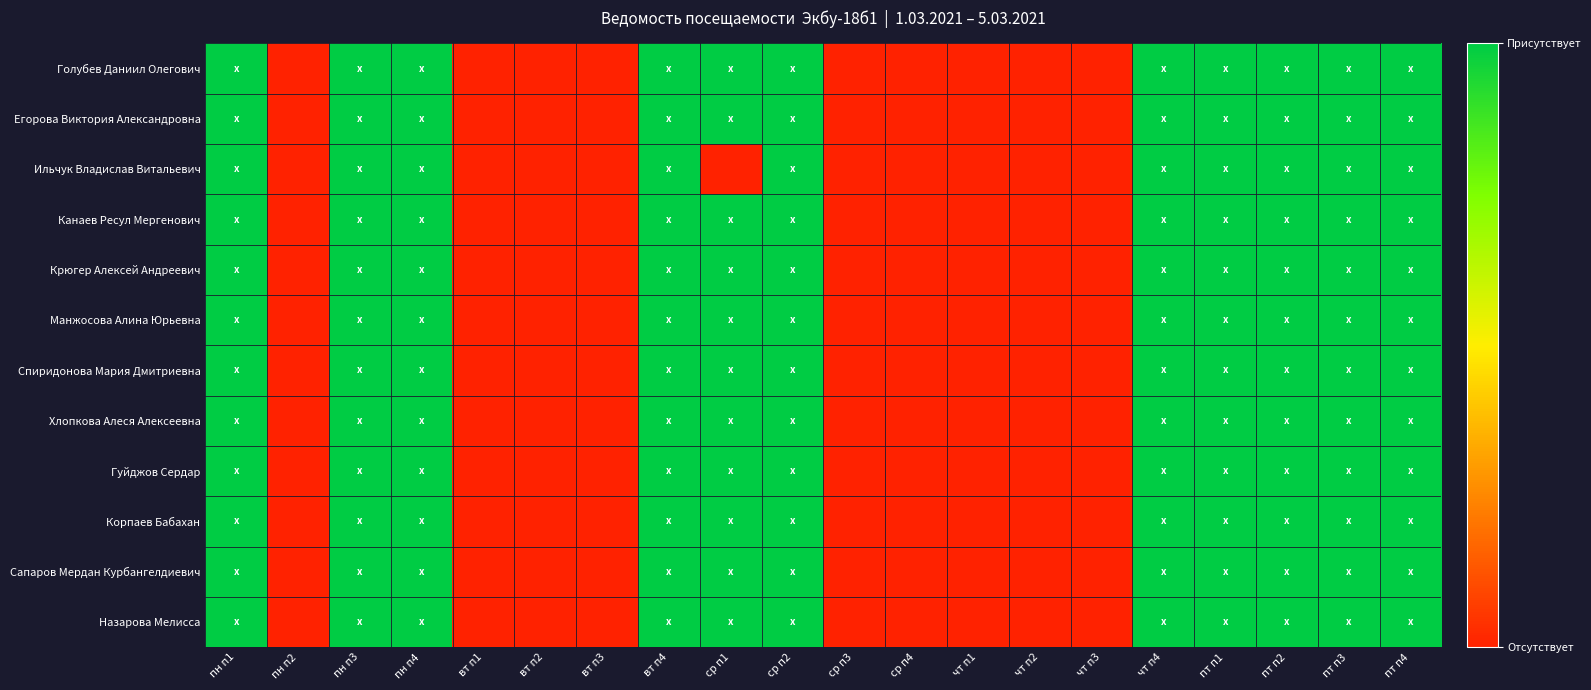

Reading left to right, what are all the values shown in this chart?

Голубев Даниил Олегович: пн п1=1	пн п2=0	пн п3=1	пн п4=1	вт п1=0	вт п2=0	вт п3=0	вт п4=1	ср п1=1	ср п2=1	ср п3=0	ср п4=0	чт п1=0	чт п2=0	чт п3=0	чт п4=1	пт п1=1	пт п2=1	пт п3=1	пт п4=1
Егорова Виктория Александровна: пн п1=1	пн п2=0	пн п3=1	пн п4=1	вт п1=0	вт п2=0	вт п3=0	вт п4=1	ср п1=1	ср п2=1	ср п3=0	ср п4=0	чт п1=0	чт п2=0	чт п3=0	чт п4=1	пт п1=1	пт п2=1	пт п3=1	пт п4=1
Ильчук Владислав Витальевич: пн п1=1	пн п2=0	пн п3=1	пн п4=1	вт п1=0	вт п2=0	вт п3=0	вт п4=1	ср п1=0	ср п2=1	ср п3=0	ср п4=0	чт п1=0	чт п2=0	чт п3=0	чт п4=1	пт п1=1	пт п2=1	пт п3=1	пт п4=1
Канаев Ресул Мергенович: пн п1=1	пн п2=0	пн п3=1	пн п4=1	вт п1=0	вт п2=0	вт п3=0	вт п4=1	ср п1=1	ср п2=1	ср п3=0	ср п4=0	чт п1=0	чт п2=0	чт п3=0	чт п4=1	пт п1=1	пт п2=1	пт п3=1	пт п4=1
Крюгер Алексей Андреевич: пн п1=1	пн п2=0	пн п3=1	пн п4=1	вт п1=0	вт п2=0	вт п3=0	вт п4=1	ср п1=1	ср п2=1	ср п3=0	ср п4=0	чт п1=0	чт п2=0	чт п3=0	чт п4=1	пт п1=1	пт п2=1	пт п3=1	пт п4=1
Манжосова Алина Юрьевна: пн п1=1	пн п2=0	пн п3=1	пн п4=1	вт п1=0	вт п2=0	вт п3=0	вт п4=1	ср п1=1	ср п2=1	ср п3=0	ср п4=0	чт п1=0	чт п2=0	чт п3=0	чт п4=1	пт п1=1	пт п2=1	пт п3=1	пт п4=1
Спиридонова Мария Дмитриевна: пн п1=1	пн п2=0	пн п3=1	пн п4=1	вт п1=0	вт п2=0	вт п3=0	вт п4=1	ср п1=1	ср п2=1	ср п3=0	ср п4=0	чт п1=0	чт п2=0	чт п3=0	чт п4=1	пт п1=1	пт п2=1	пт п3=1	пт п4=1
Хлопкова Алеся Алексеевна: пн п1=1	пн п2=0	пн п3=1	пн п4=1	вт п1=0	вт п2=0	вт п3=0	вт п4=1	ср п1=1	ср п2=1	ср п3=0	ср п4=0	чт п1=0	чт п2=0	чт п3=0	чт п4=1	пт п1=1	пт п2=1	пт п3=1	пт п4=1
Гуйджов Сердар: пн п1=1	пн п2=0	пн п3=1	пн п4=1	вт п1=0	вт п2=0	вт п3=0	вт п4=1	ср п1=1	ср п2=1	ср п3=0	ср п4=0	чт п1=0	чт п2=0	чт п3=0	чт п4=1	пт п1=1	пт п2=1	пт п3=1	пт п4=1
Корпаев Бабахан: пн п1=1	пн п2=0	пн п3=1	пн п4=1	вт п1=0	вт п2=0	вт п3=0	вт п4=1	ср п1=1	ср п2=1	ср п3=0	ср п4=0	чт п1=0	чт п2=0	чт п3=0	чт п4=1	пт п1=1	пт п2=1	пт п3=1	пт п4=1
Сапаров Мердан Курбангелдиевич: пн п1=1	пн п2=0	пн п3=1	пн п4=1	вт п1=0	вт п2=0	вт п3=0	вт п4=1	ср п1=1	ср п2=1	ср п3=0	ср п4=0	чт п1=0	чт п2=0	чт п3=0	чт п4=1	пт п1=1	пт п2=1	пт п3=1	пт п4=1
Назарова Мелисса: пн п1=1	пн п2=0	пн п3=1	пн п4=1	вт п1=0	вт п2=0	вт п3=0	вт п4=1	ср п1=1	ср п2=1	ср п3=0	ср п4=0	чт п1=0	чт п2=0	чт п3=0	чт п4=1	пт п1=1	пт п2=1	пт п3=1	пт п4=1